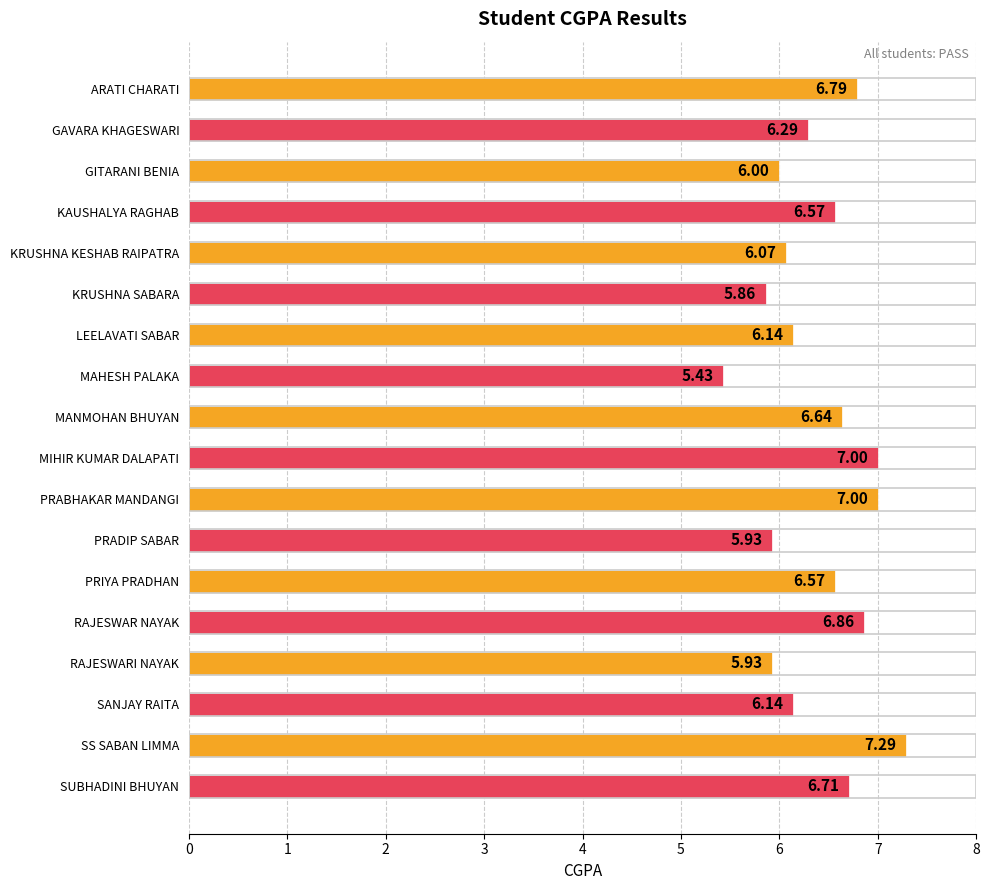

What is the average value?

6.4